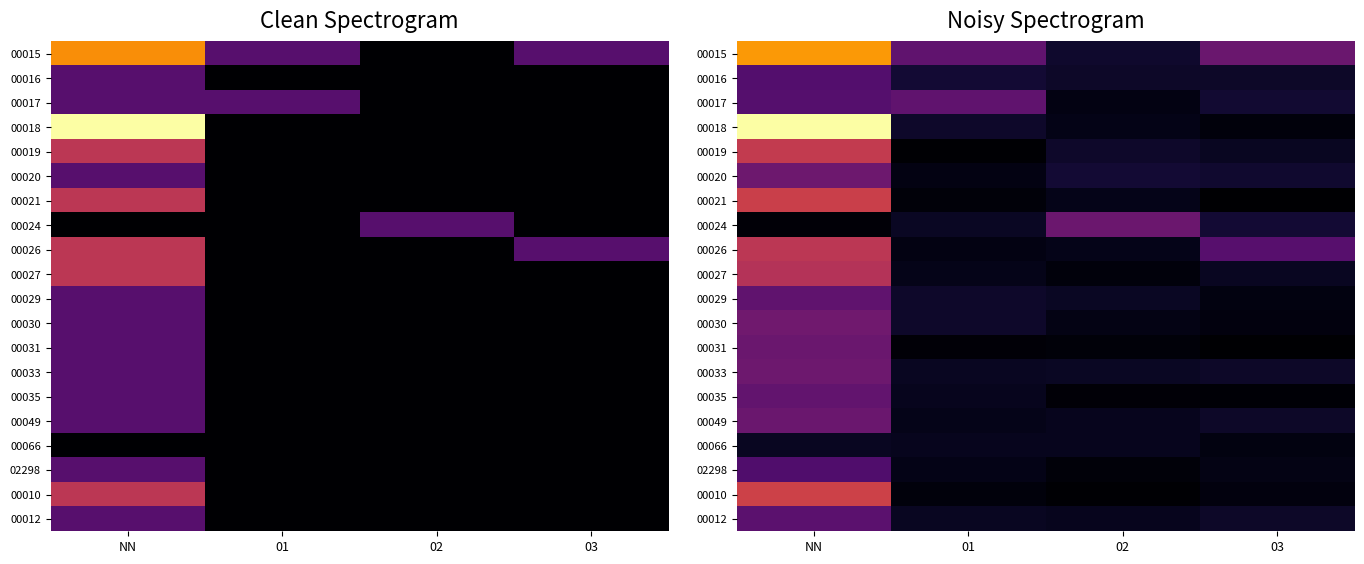

Which series has the largest total across all categories?

00015